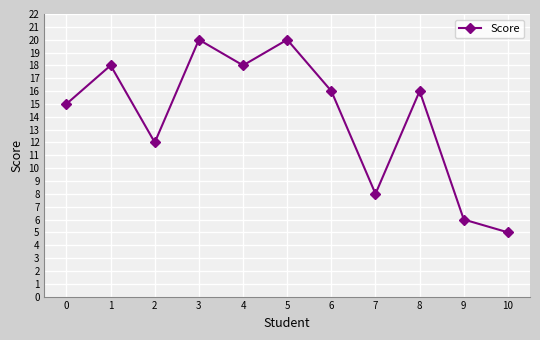

What is the value of the 4th point from the left?

20